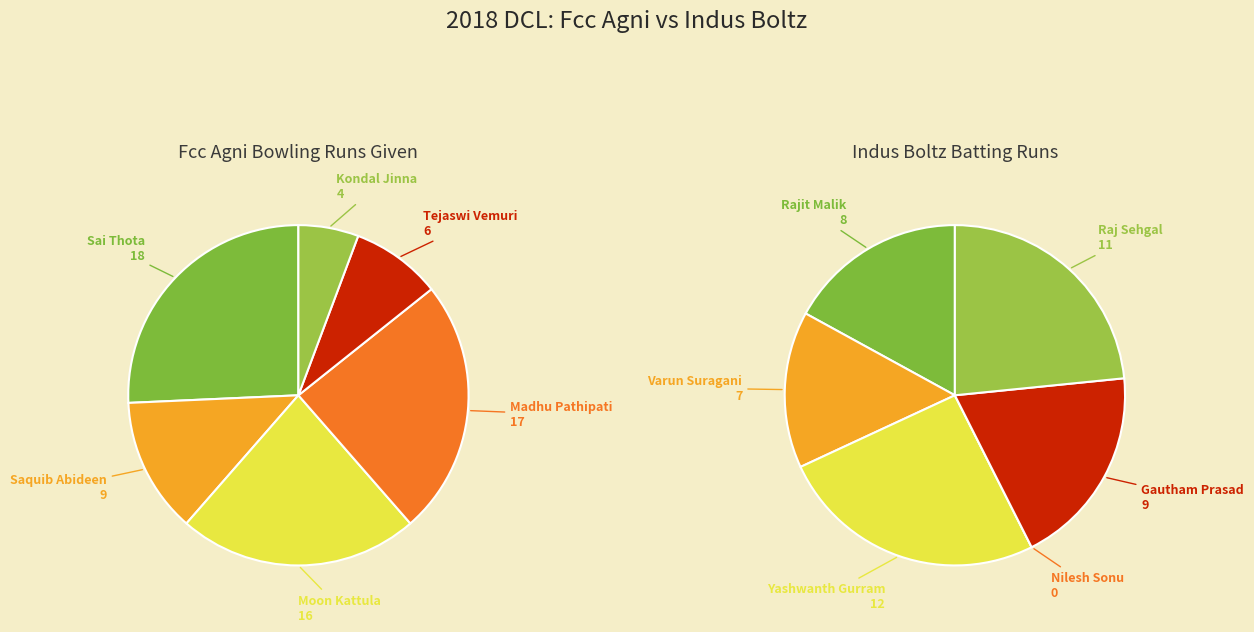

To the nearest percent, what is the combined percentage of 1 and 5?

19%